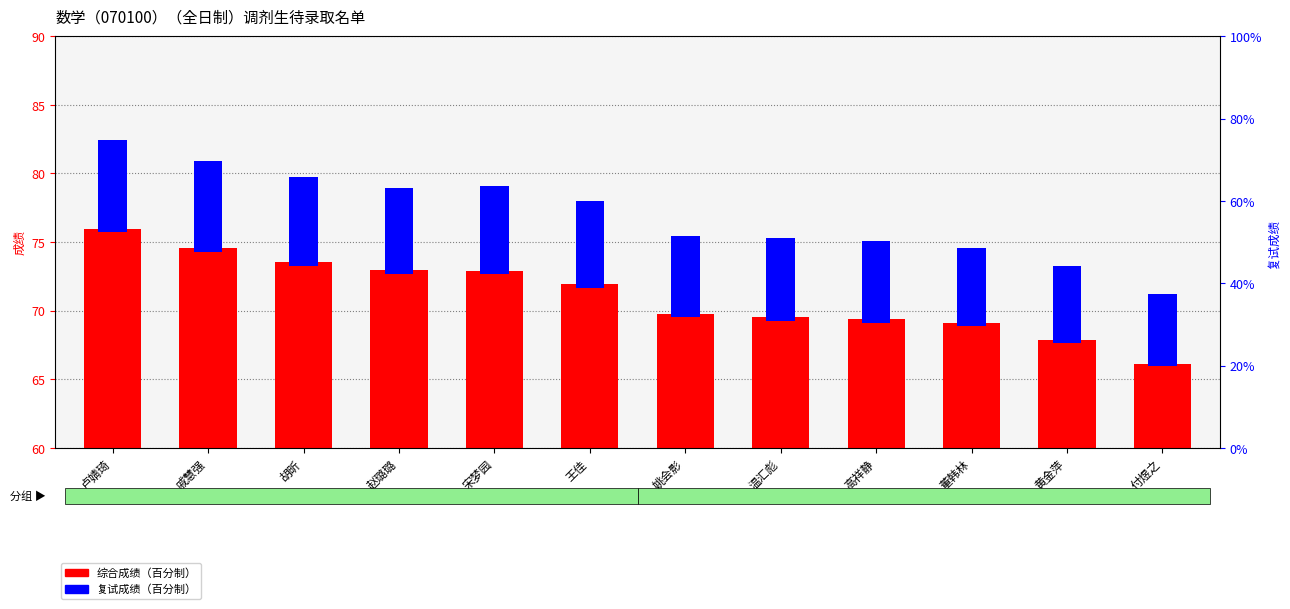

What is the value of the 综合成绩（百分制） bar at the 11th from the left?

67.9